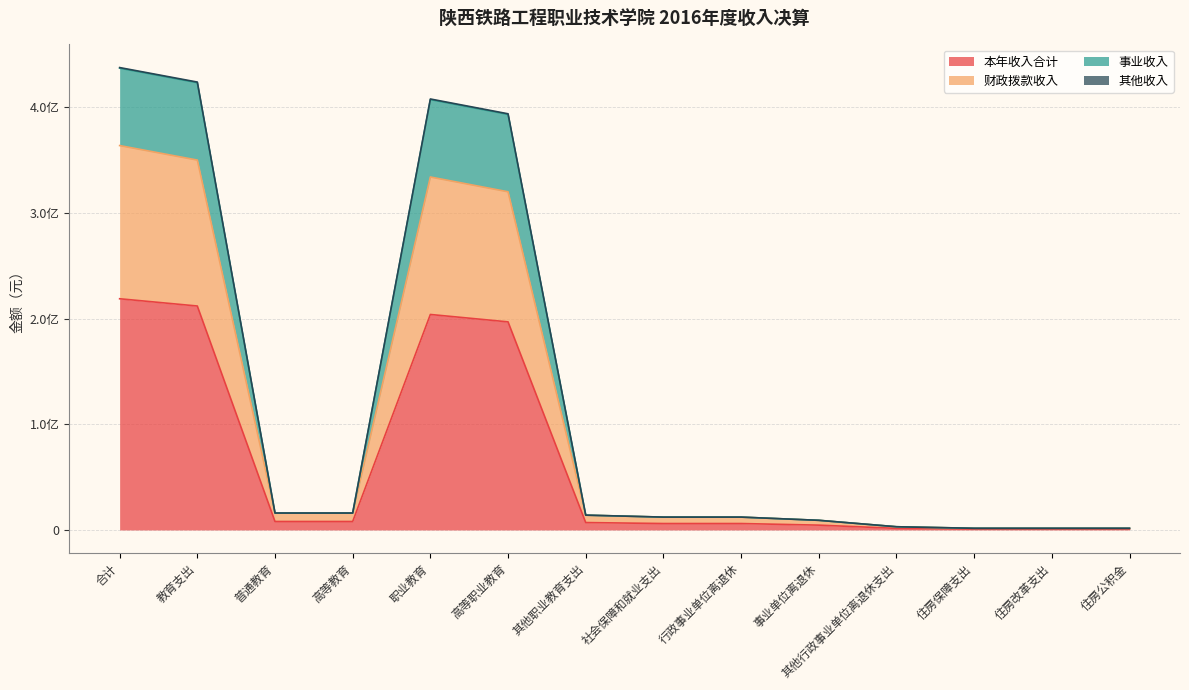

How many lines are shown in the chart?

4